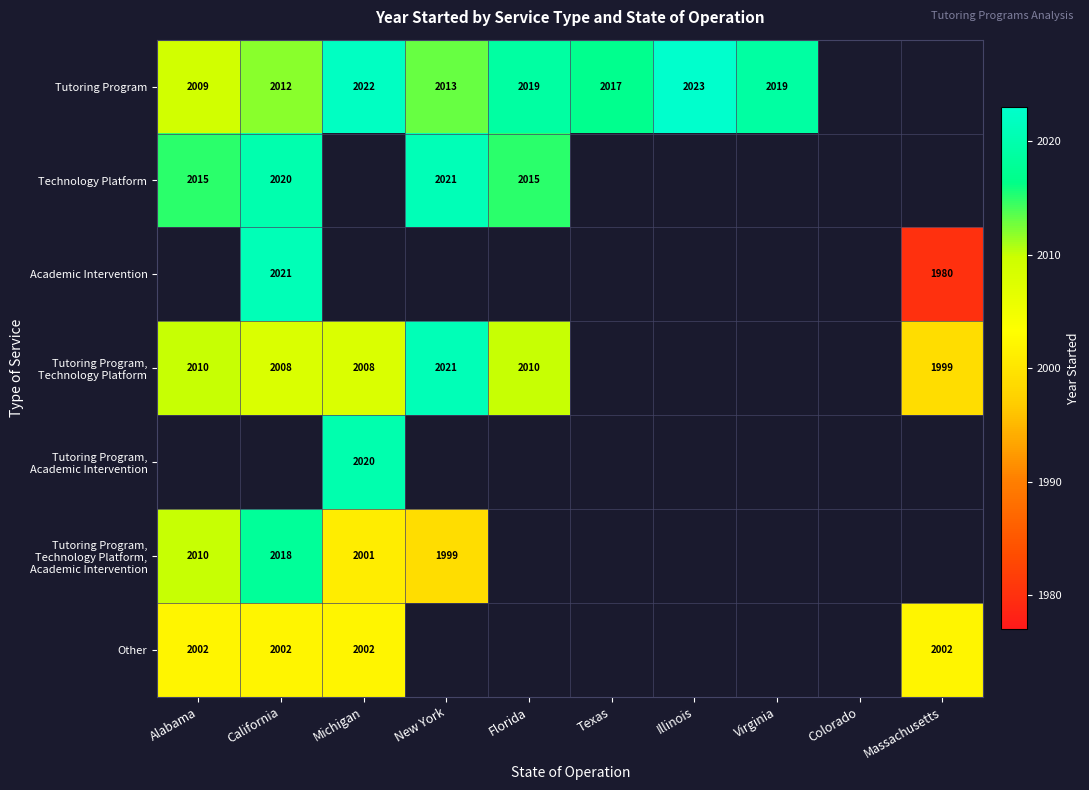

The value of Academic Intervention at Massachusetts is 1980. True or false?

True